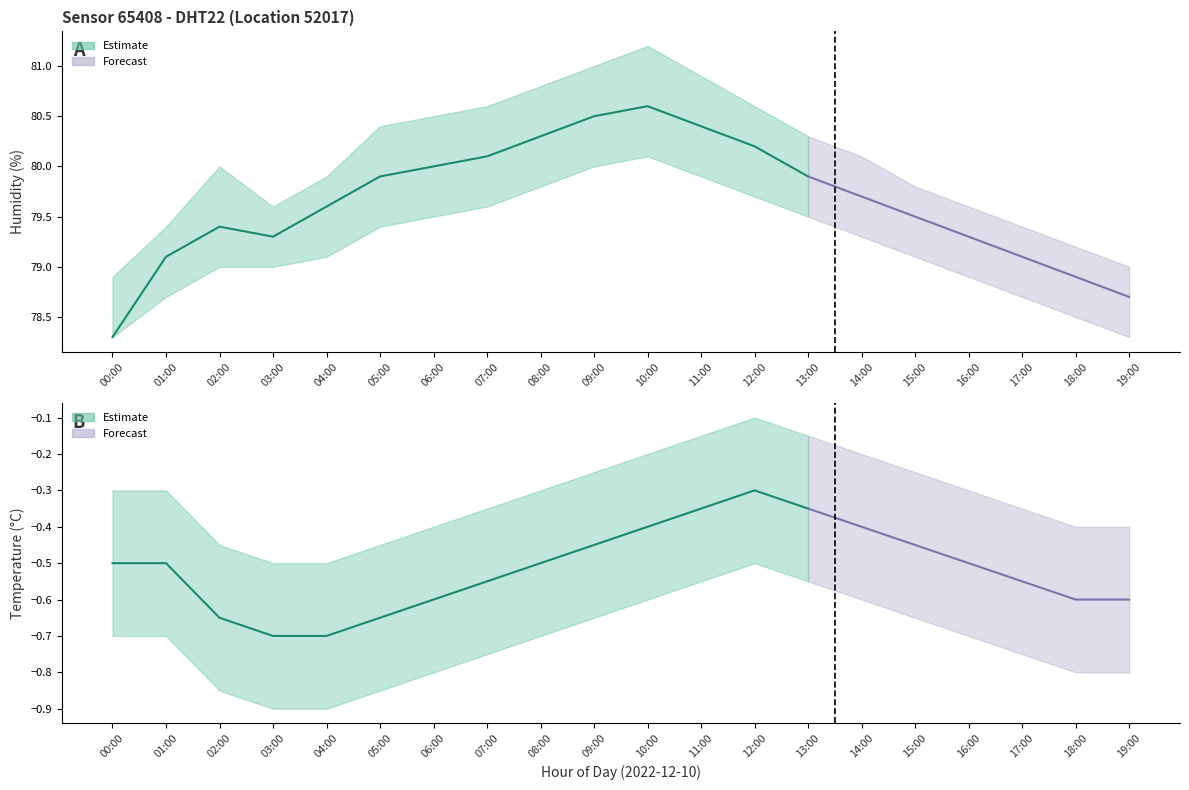

How many data points does each series have?

20